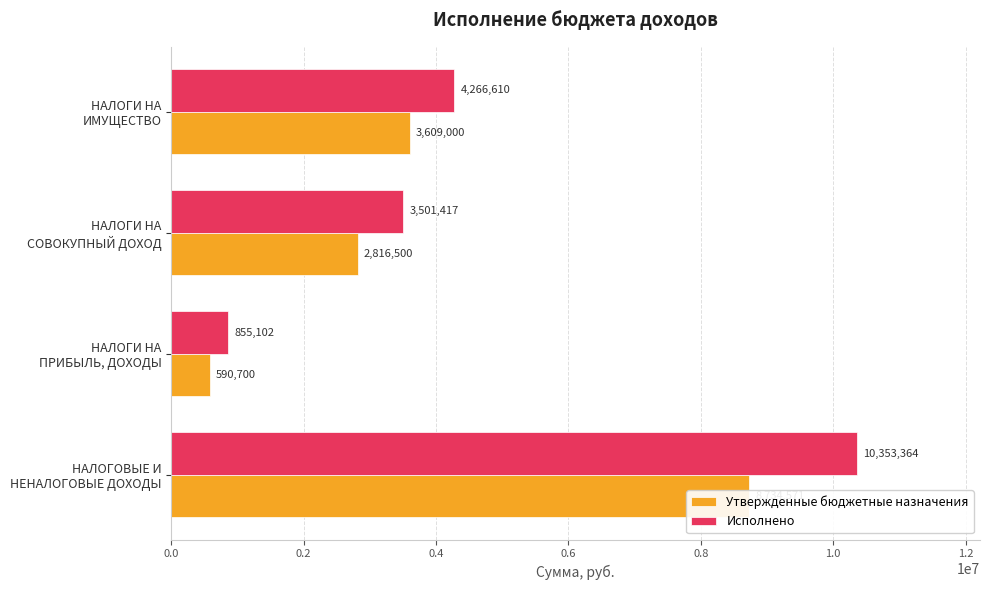

Which has a higher value, НАЛОГИ НА СОВОКУПНЫЙ ДОХОД or НАЛОГИ НА ИМУЩЕСТВО?

НАЛОГИ НА ИМУЩЕСТВО